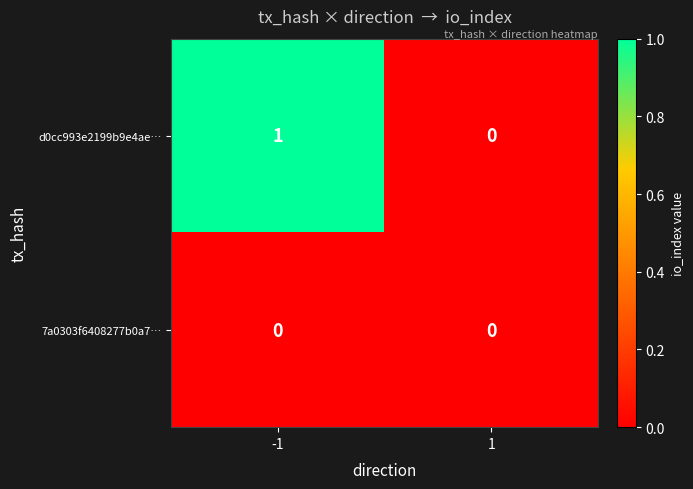

How many categories are shown in the chart?

2